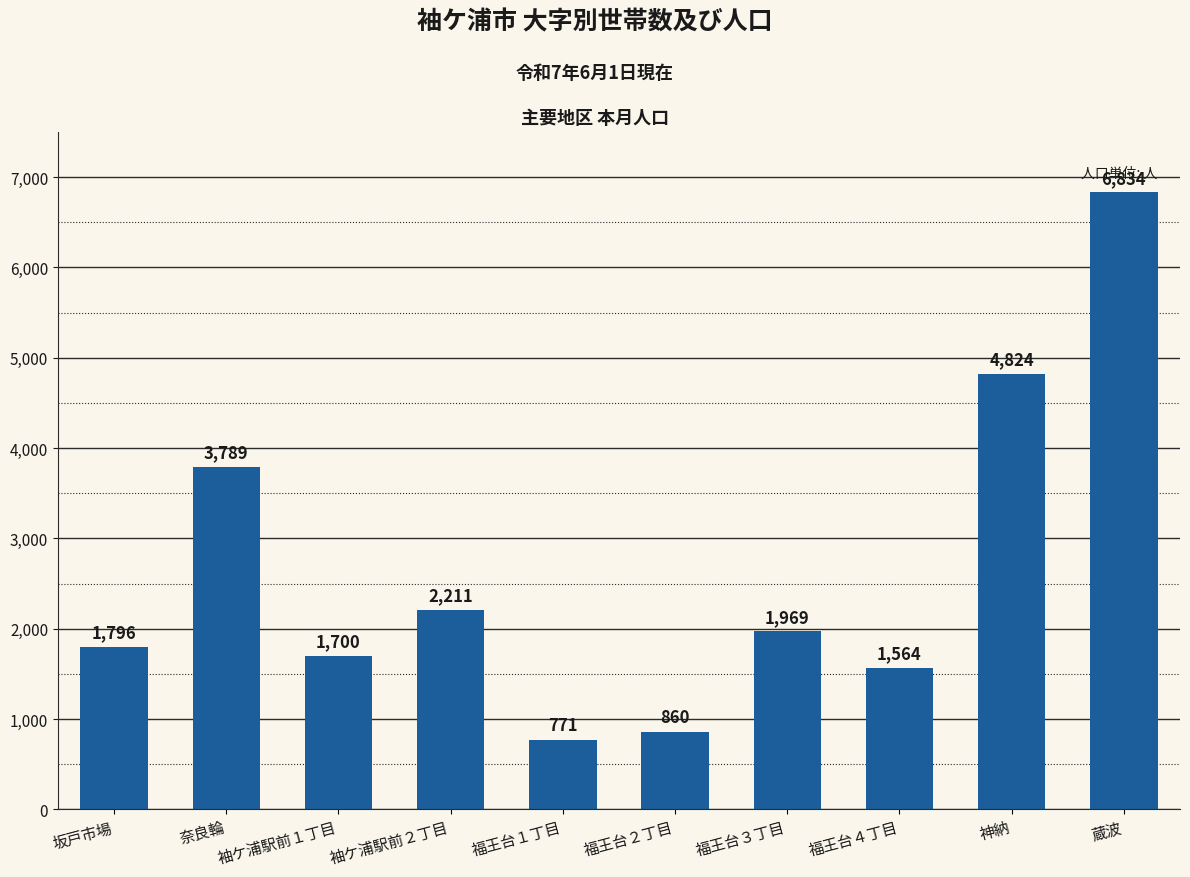

The chart shows a value of 6834 at 蔵波. True or false?

True